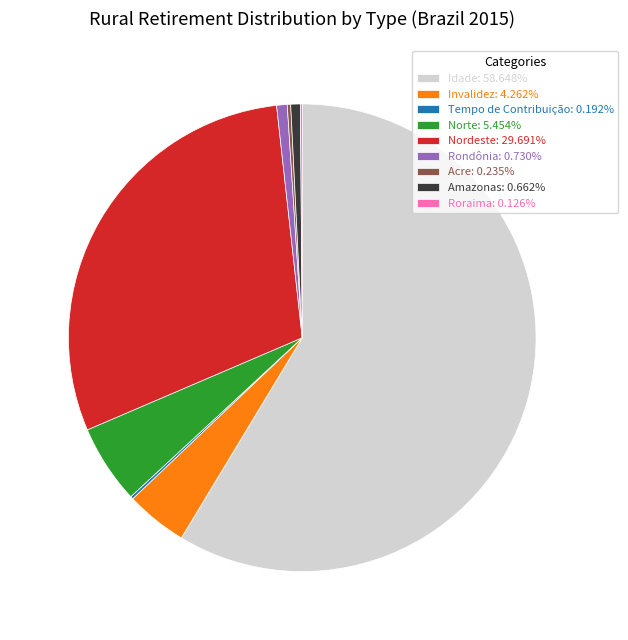

What is the ratio of the value at Idade: 58.648% to the value at Invalidez: 4.262%?

13.8